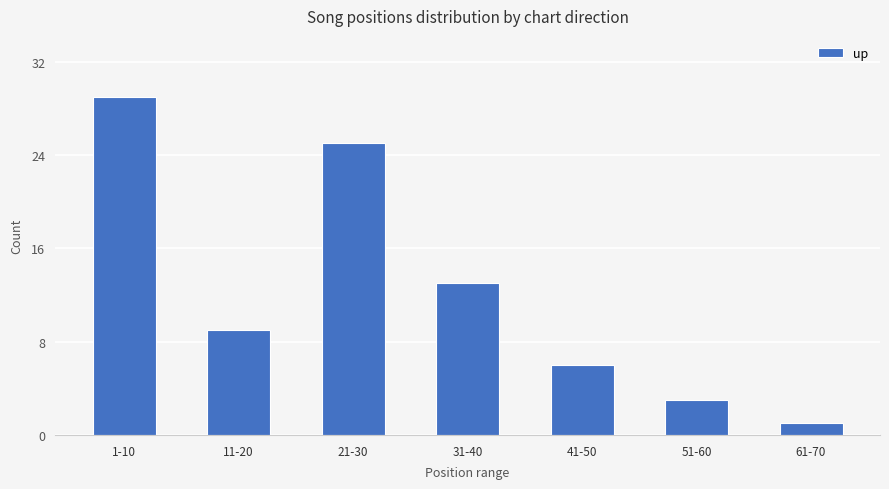

Which has a higher value, 11-20 or 51-60?

11-20